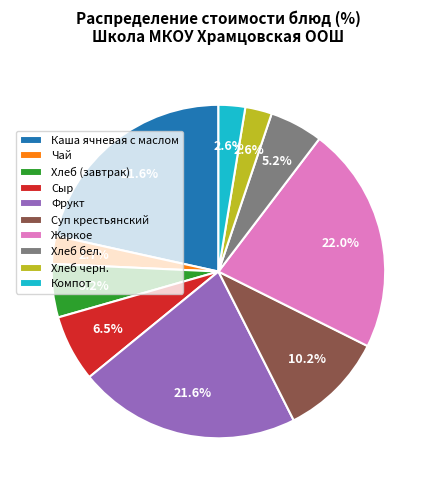

What portion of the pie excludes Фрукт?

78.4%